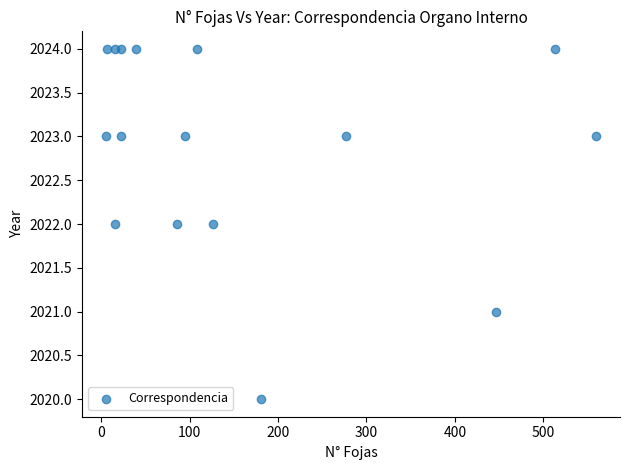

What is the range of X values (max minus min)?

553